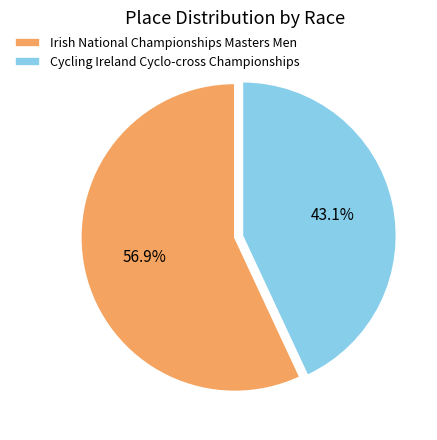

To the nearest percent, what is the combined percentage of Irish National Championships Masters Men and Cycling Ireland Cyclo-cross Championships?

100%